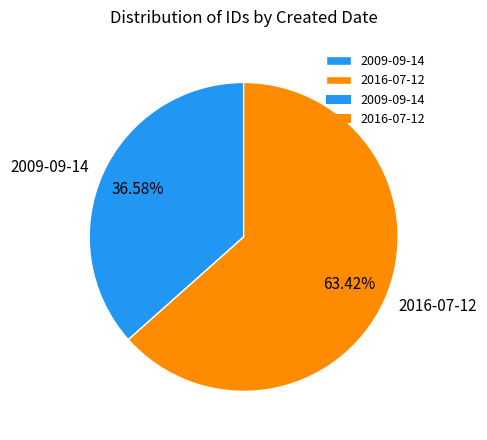

What percentage is the 2016-07-12 slice, to the nearest percent?

63%